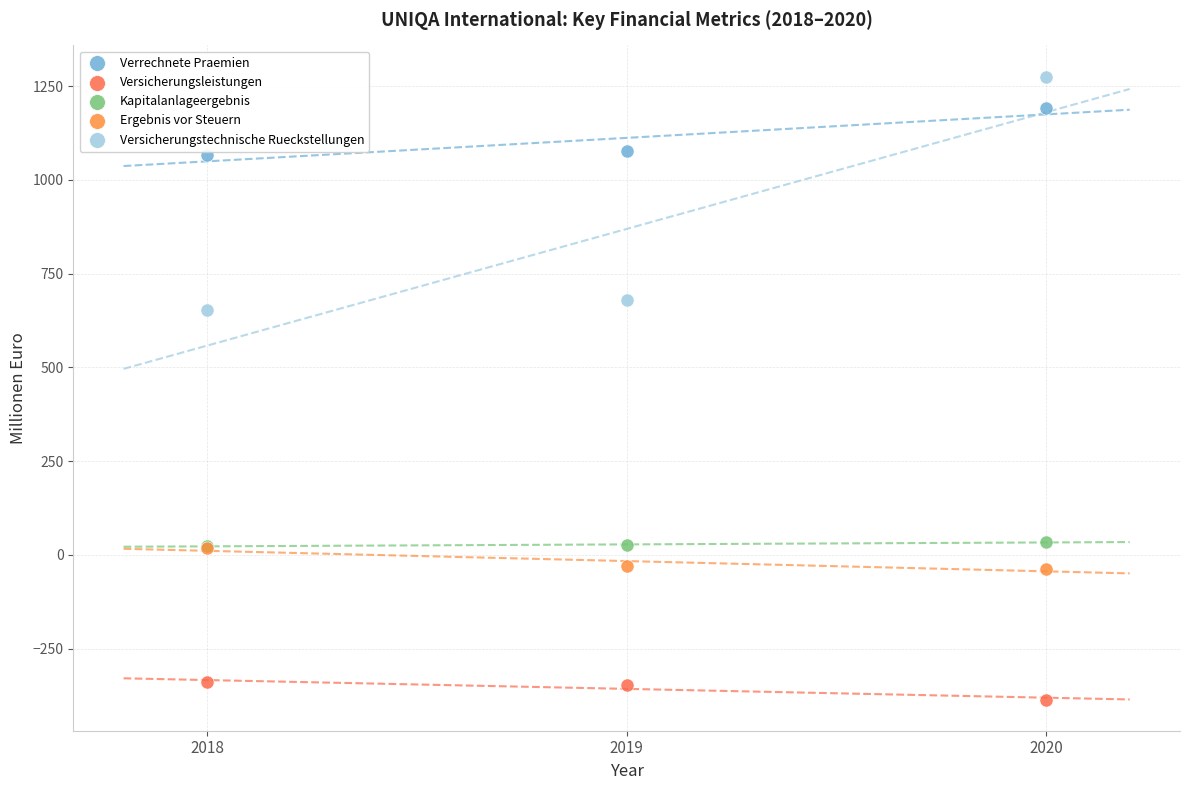

Across all series, what Y value is closest to 444?

653.7